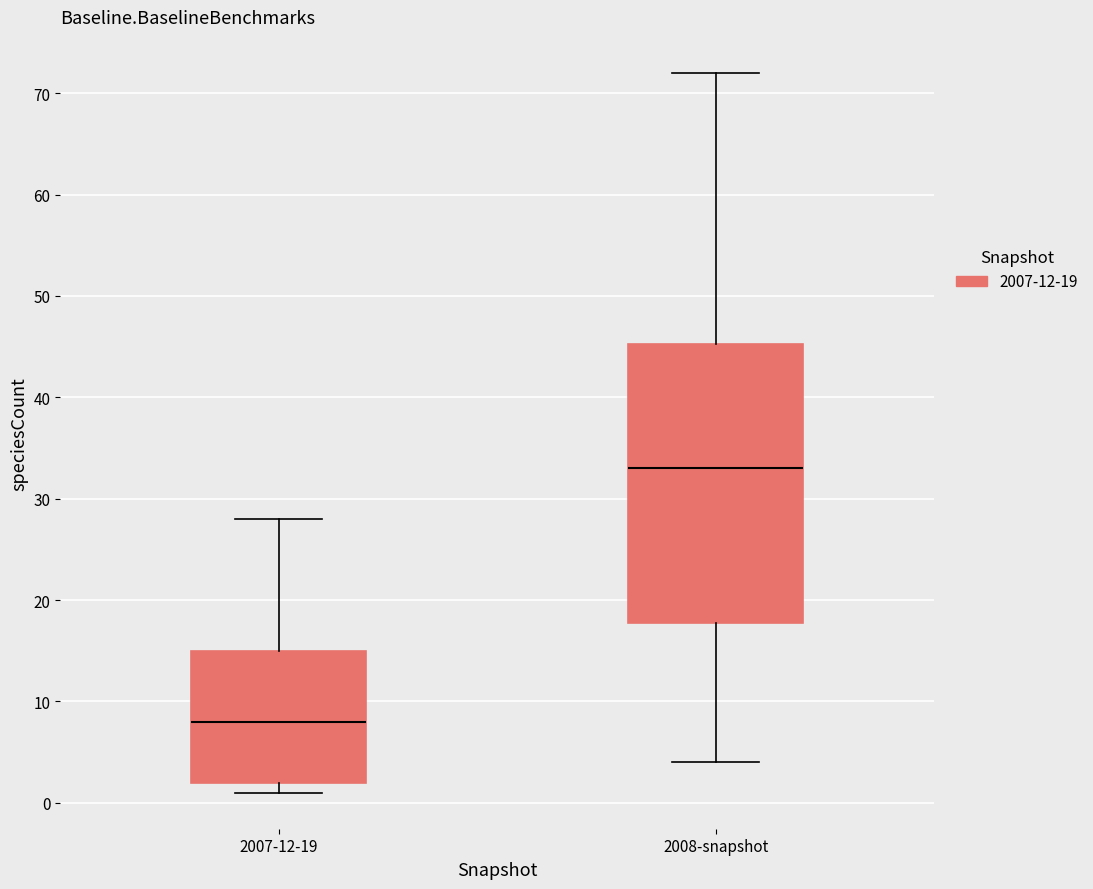

Reading left to right, read every box against the y-axis: the position of its median line, the range the box covers, and the ends of its whiskers. The values are not printed on the chart, so give them approximately, as read against the axis.

2007-12-19: median 8, box 2 to 15, whiskers 1 to 28
2008-snapshot: median 33, box 18 to 45, whiskers 4 to 72